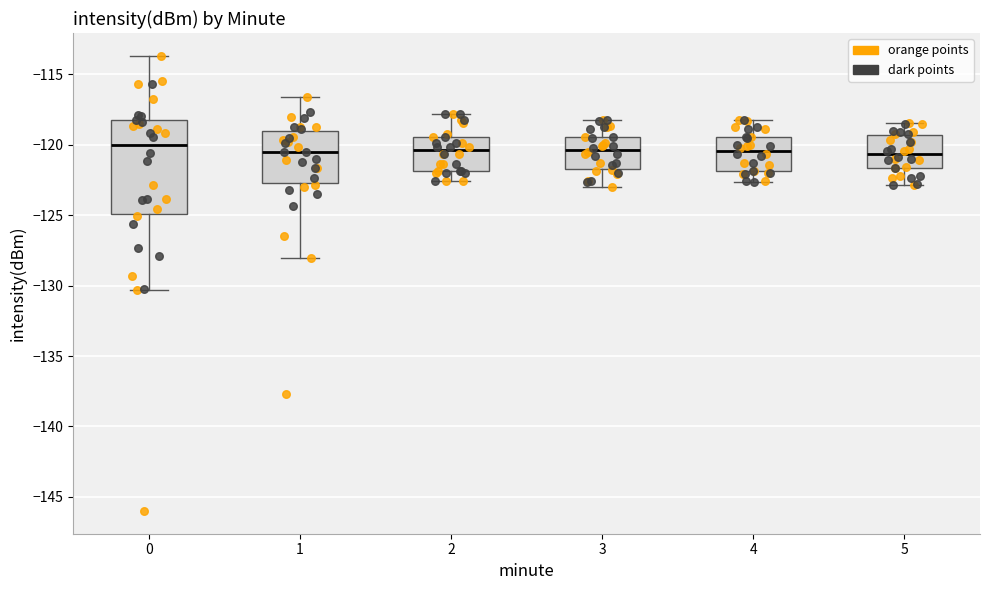

Where is the lower edge of the box at x = 5 on the y-axis? The values are not printed on the chart, so give them approximately, as read against the axis.

-121.5